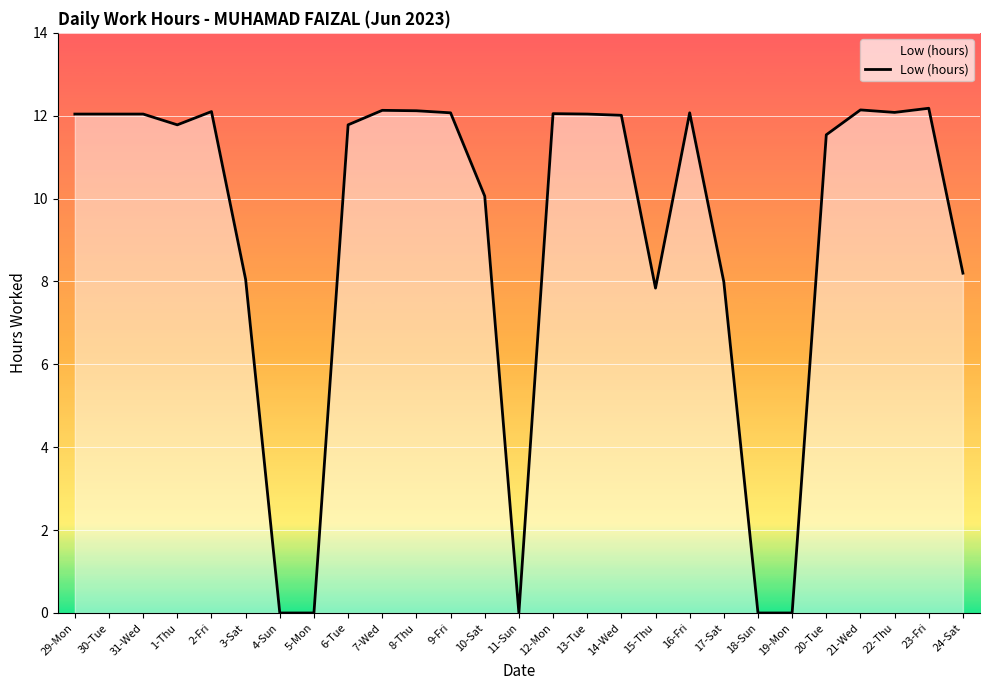

What is the difference between the maximum and minimum values?

12.2